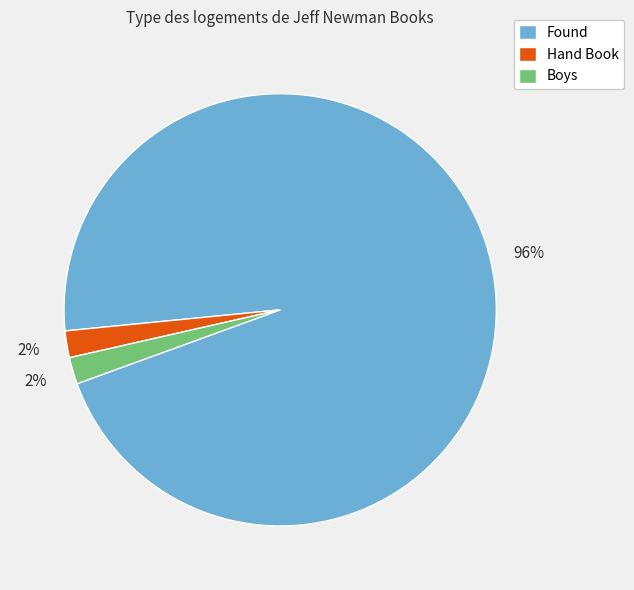

What is the ratio of the value at Boys to the value at Hand Book?

1.0